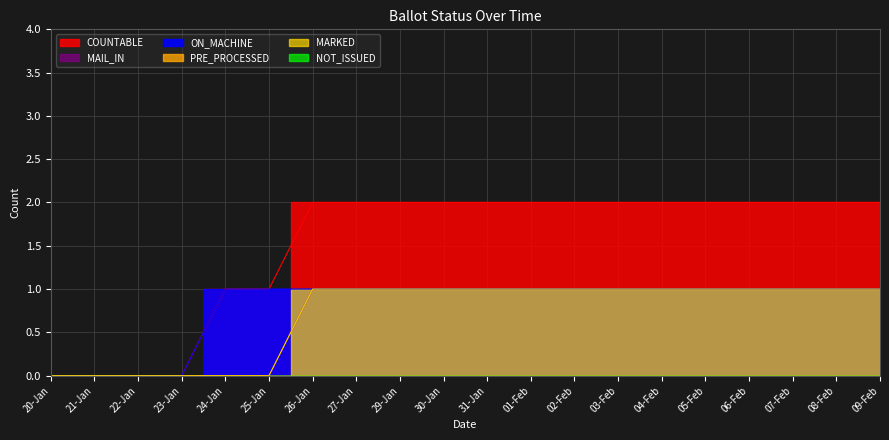

Is it true that MAIL_IN equals 1 at 09-Feb?

False